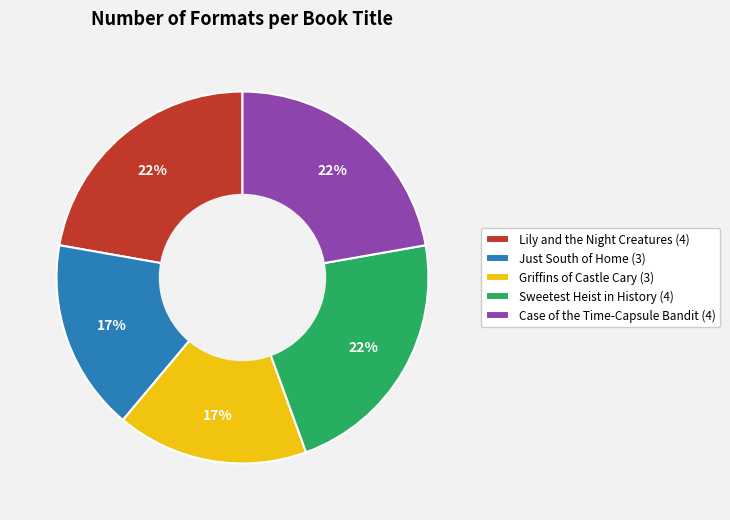

To the nearest percent, what portion does Lily and the Night Creatures represent?

22%